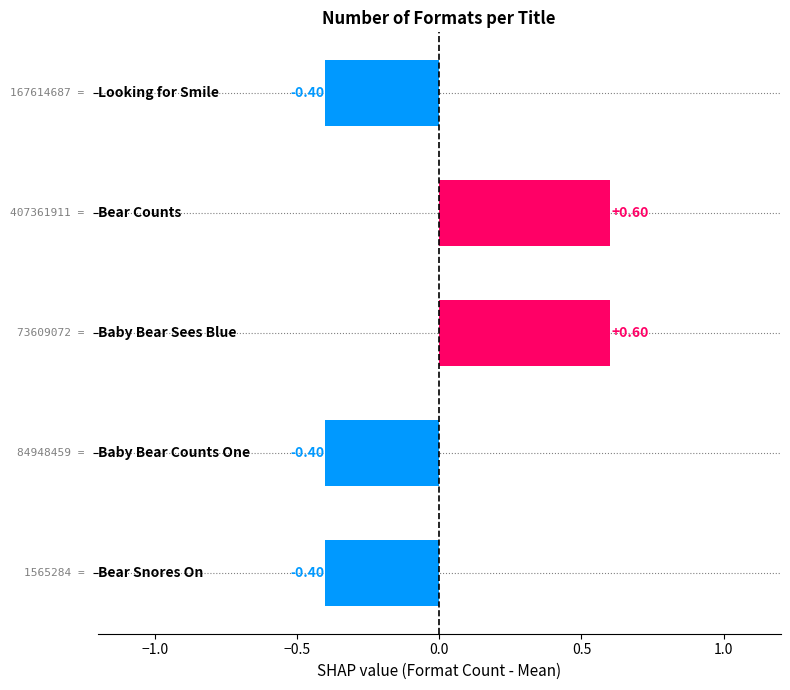

How many values are below zero?

3